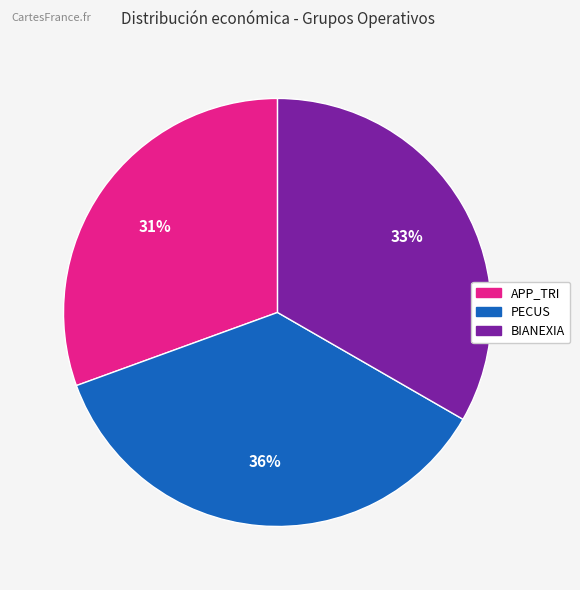

Which has a higher value, BIANEXIA or PECUS?

PECUS